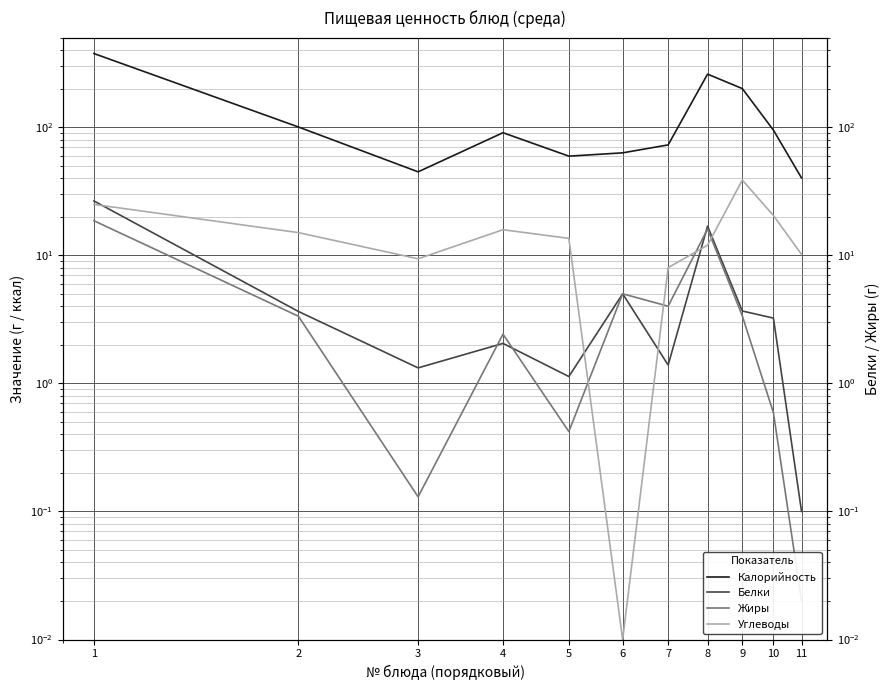

In Калорийность, how many points are higher than both neighbors (excluding endpoints)?

2